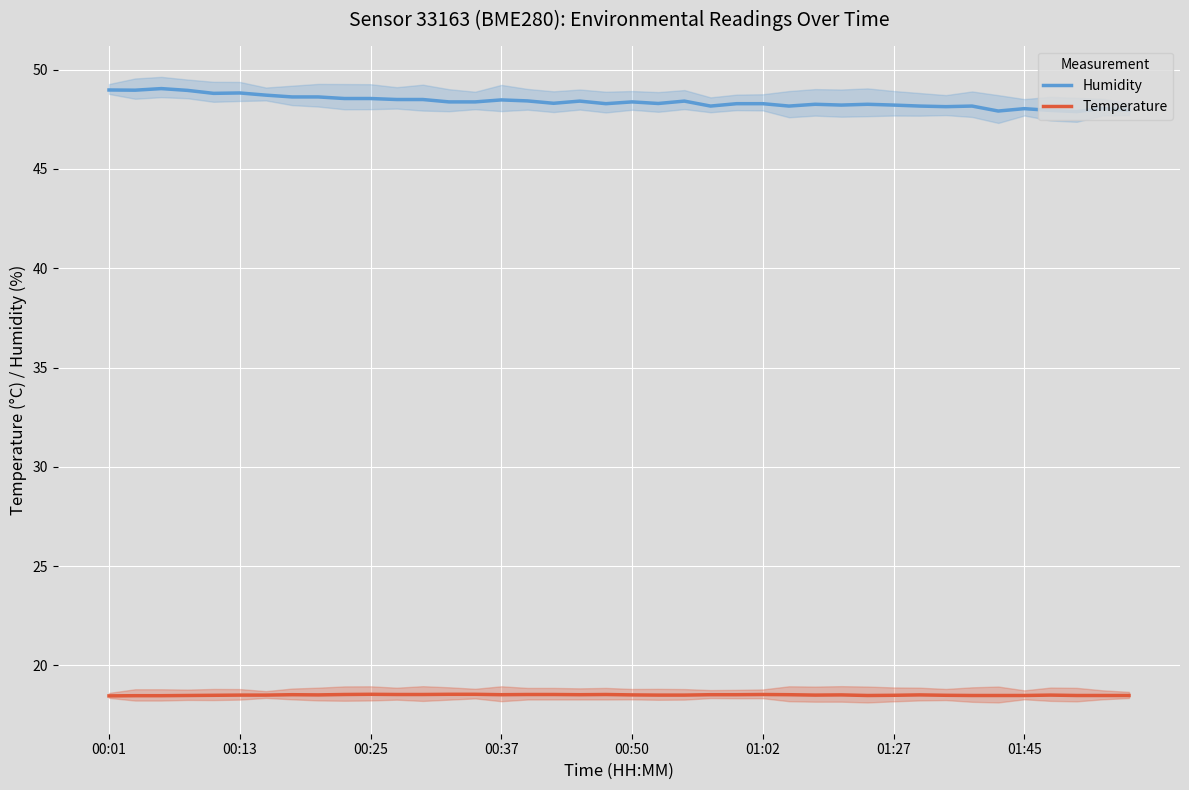

True or false: Humidity and Temperature cross at least once.

False